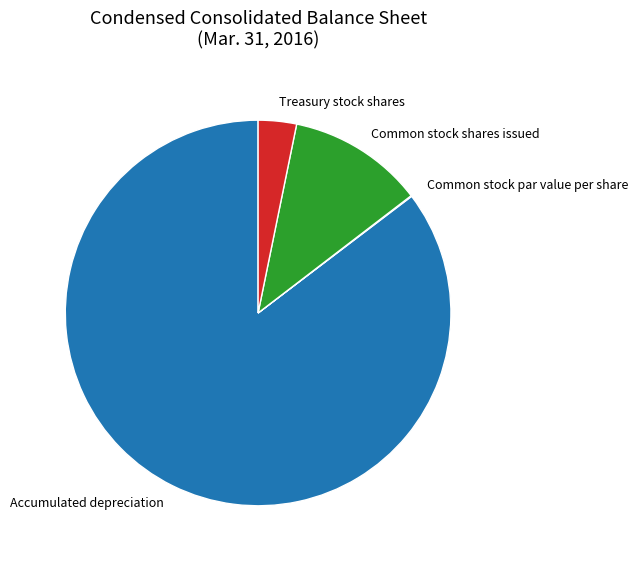

Is it true that Accumulated depreciation is 85% of the pie?

True